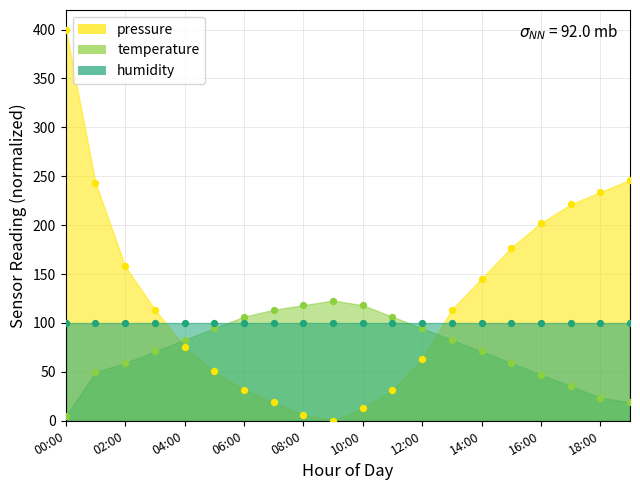

At how many categories does at least one series exceed 291?

1